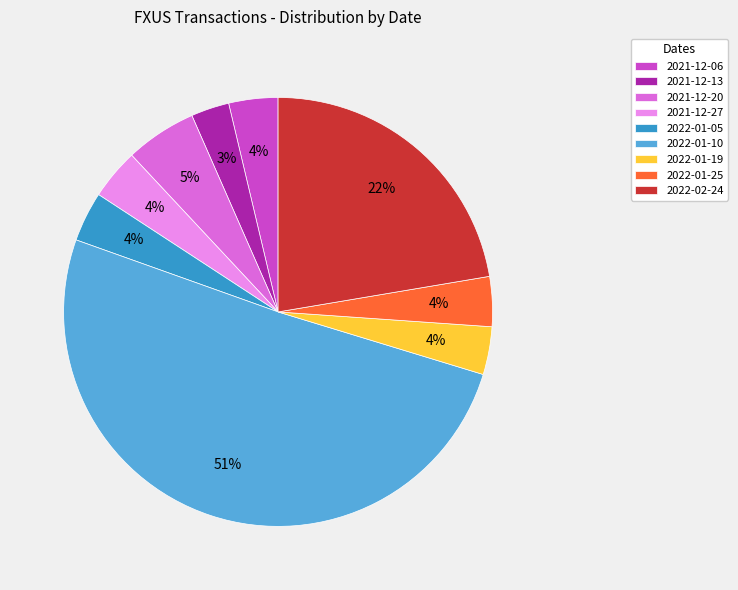

Which category has the smallest portion of the pie?

2021-12-13